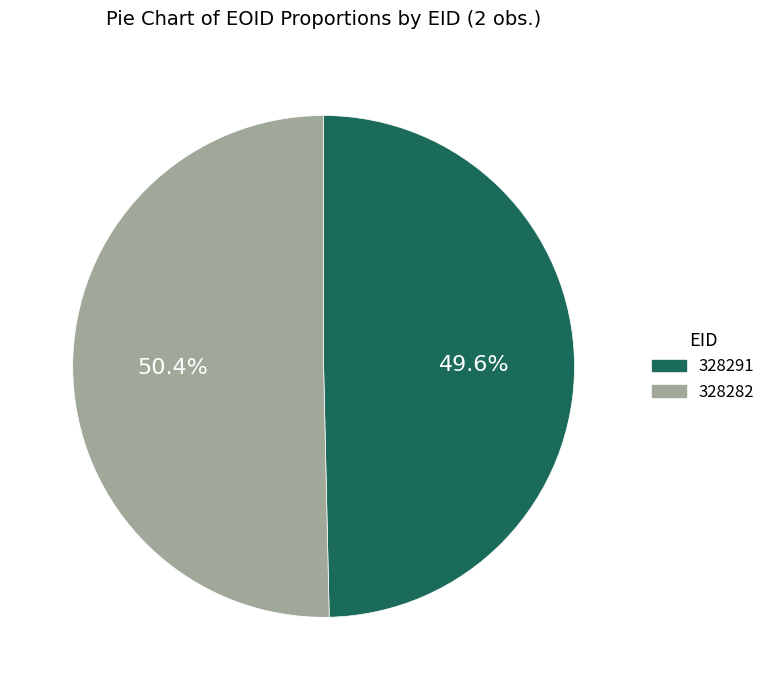

How many segments does this pie chart have?

2